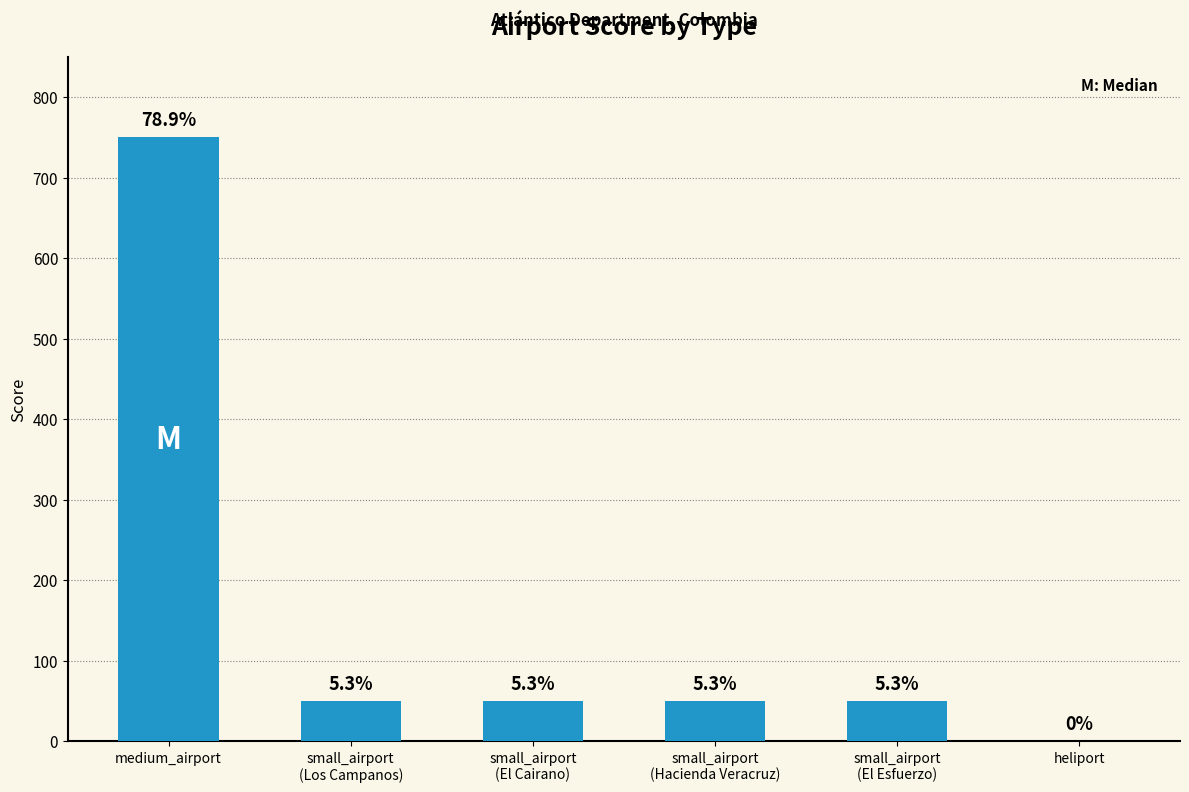

What is the ratio of the value at medium_airport to the value at small_airport
(Hacienda Veracruz)?

15.0